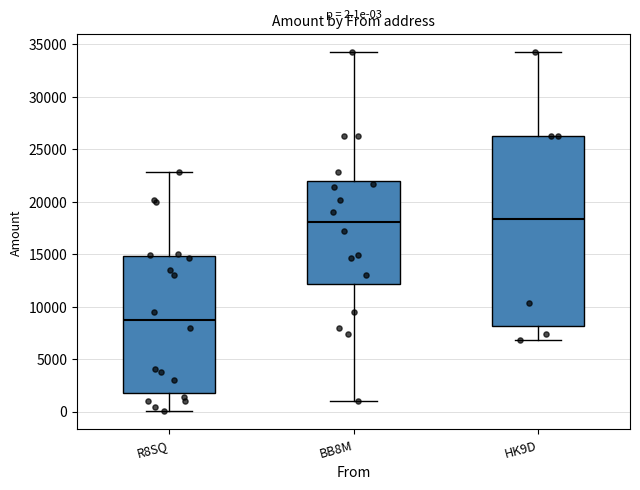

Which box's median line is the lowest?

R8SQ